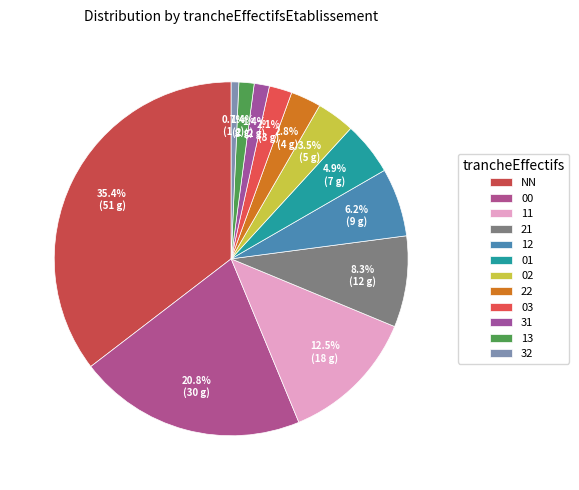

Count the number of slices in the pie.

12